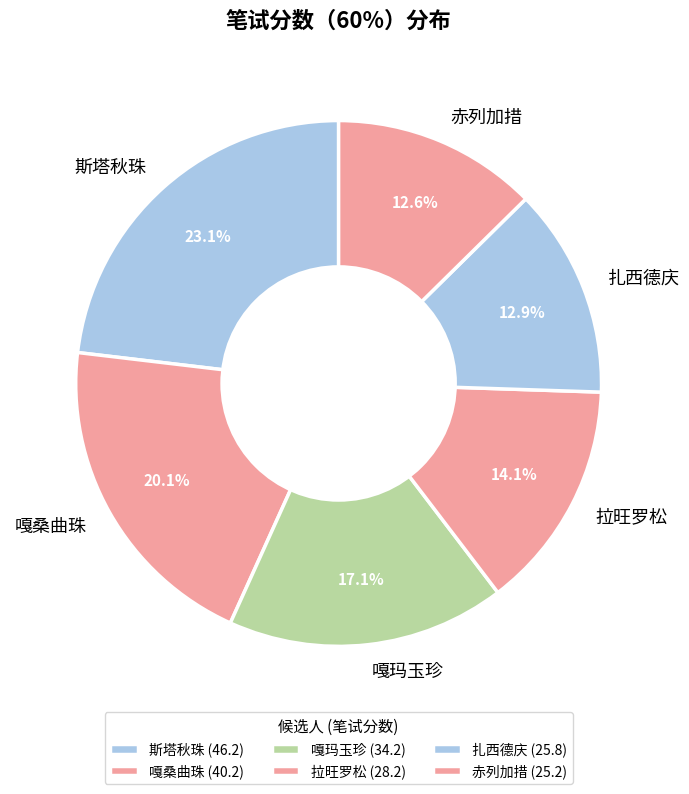

Is it true that 扎西德庆 is 13% of the pie?

True